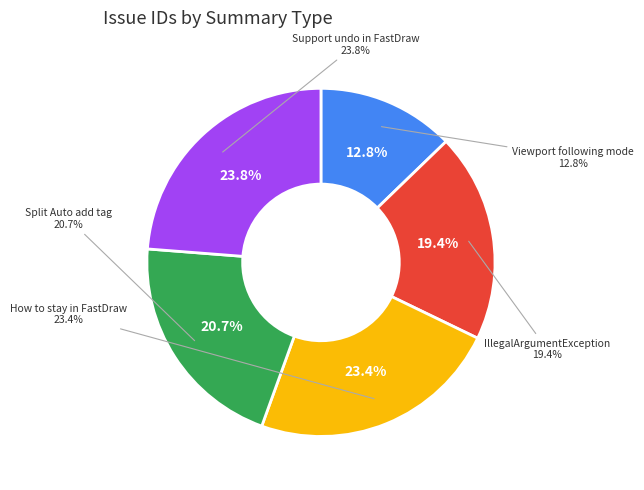

How many segments does this pie chart have?

5